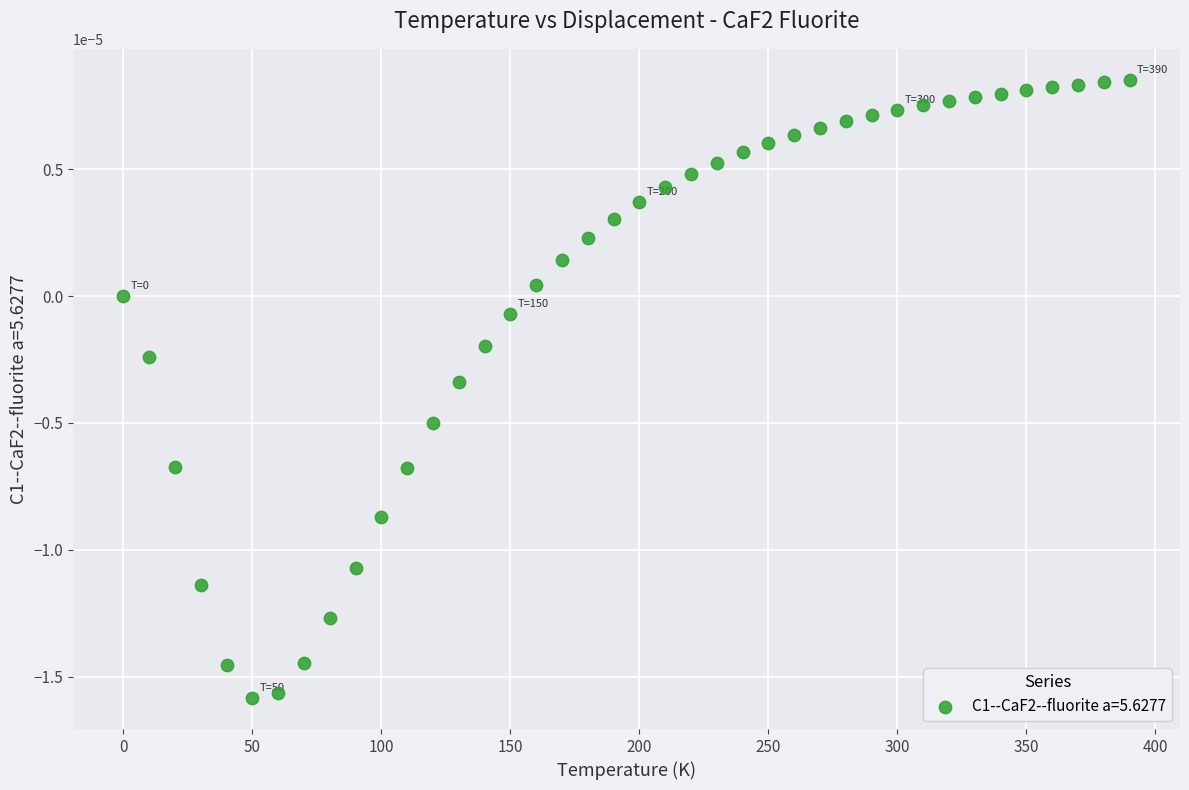

What is the range of X values (max minus min)?

390.0